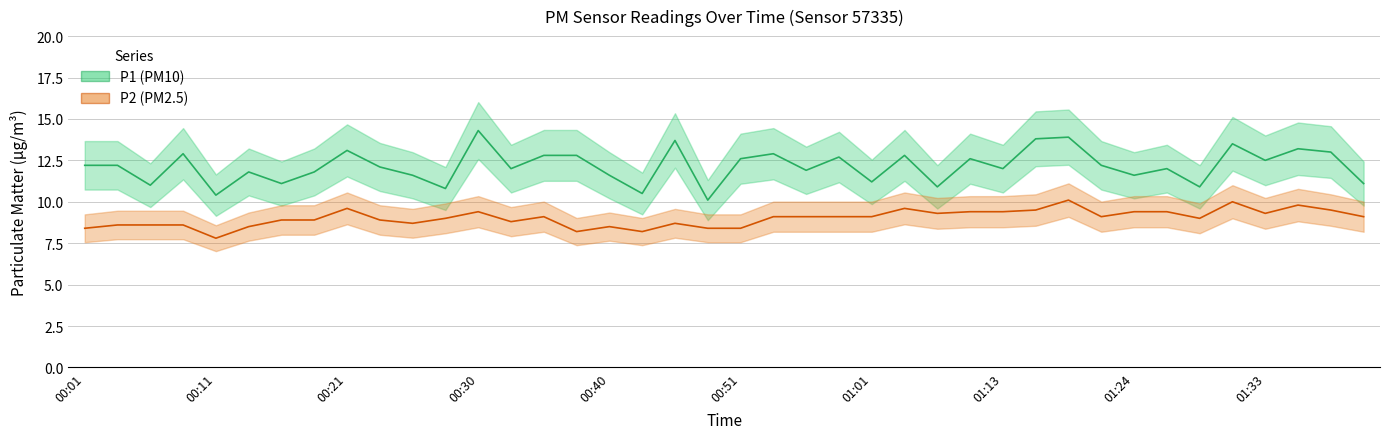

True or false: P2 has a value of 12.4 at 18.

False